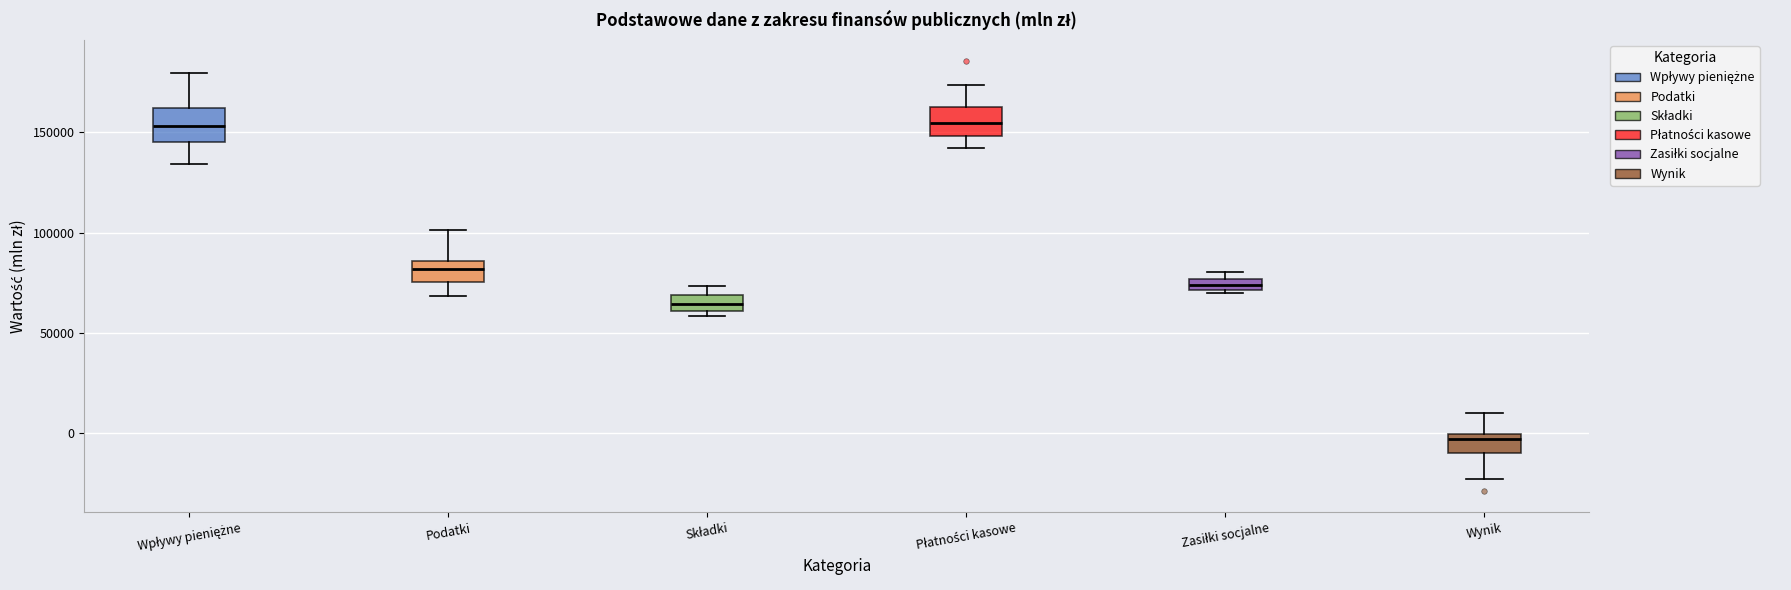

Where does the upper whisker of the box for Podatki end on the y-axis? The values are not printed on the chart, so give them approximately, as read against the axis.

100000